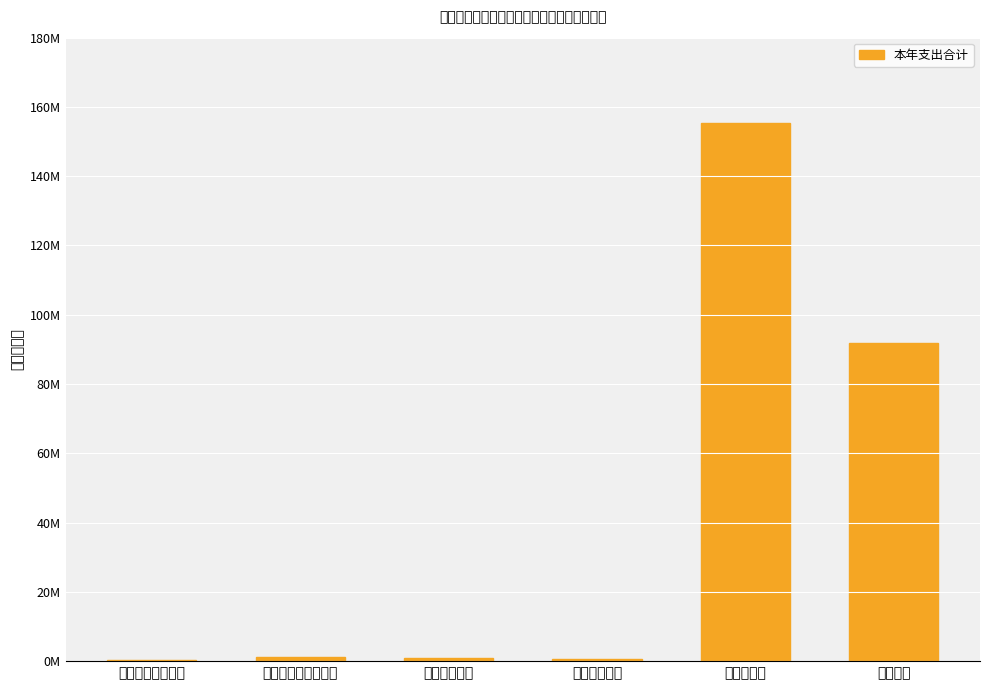

List the labels in order of value, largest first.

农林水支出, 其他支出, 社会保障和就业支出, 卫生健康支出, 节能环保支出, 一般公共服务支出